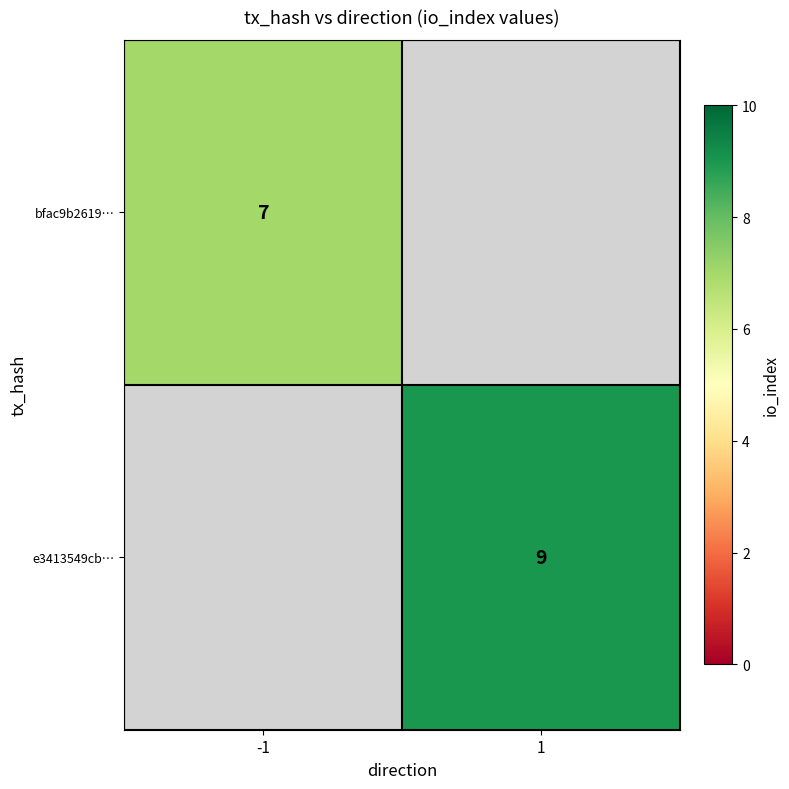

The bfac9b2619… series shows 9 at -1. True or false?

False